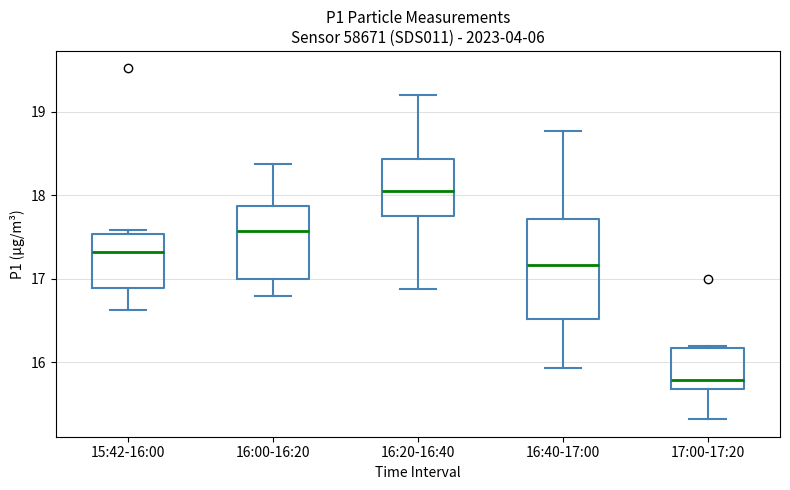

Where does the median line of the box for 17:00-17:20 sit on the y-axis? The values are not printed on the chart, so give them approximately, as read against the axis.

15.8